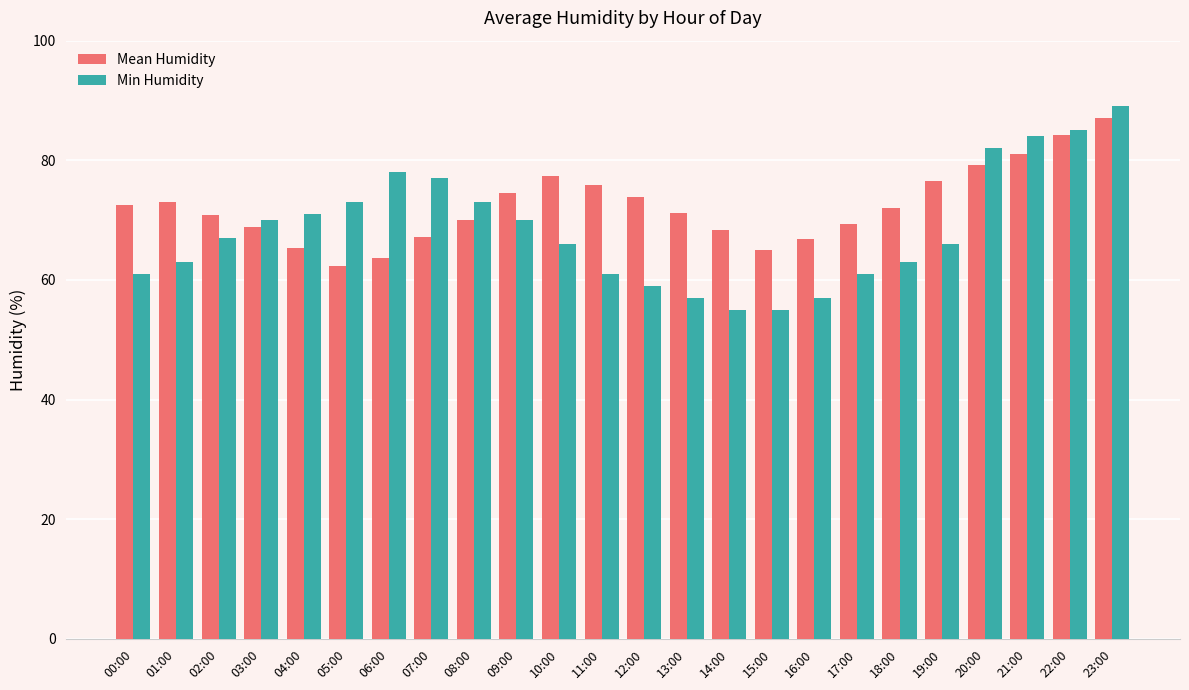

What is the approximate value of Mean Humidity at 09:00?

74.6